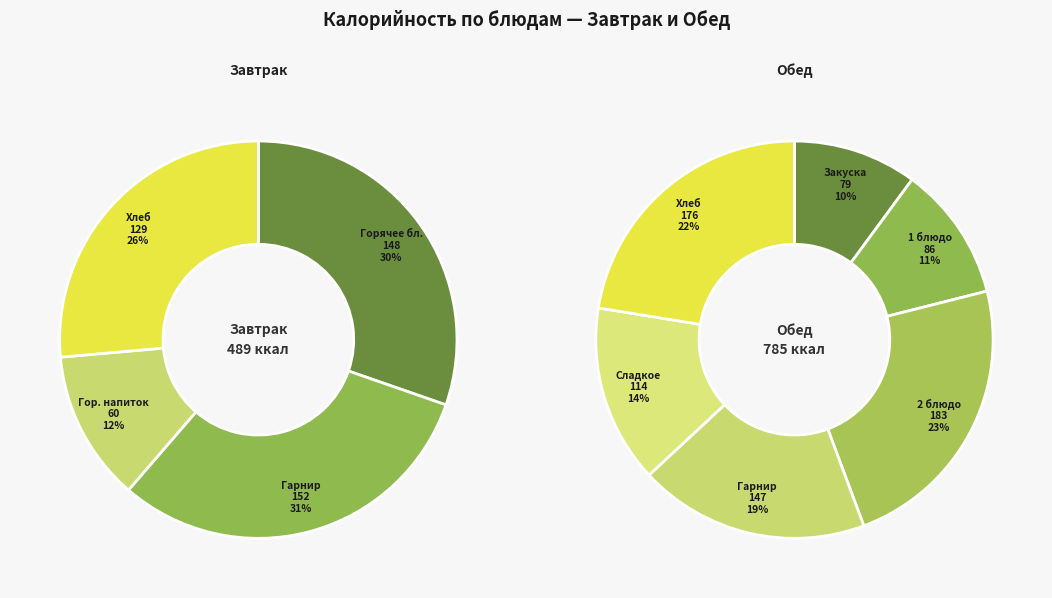

What is the smallest slice in the pie chart?

Завтрак (Гор. напиток)